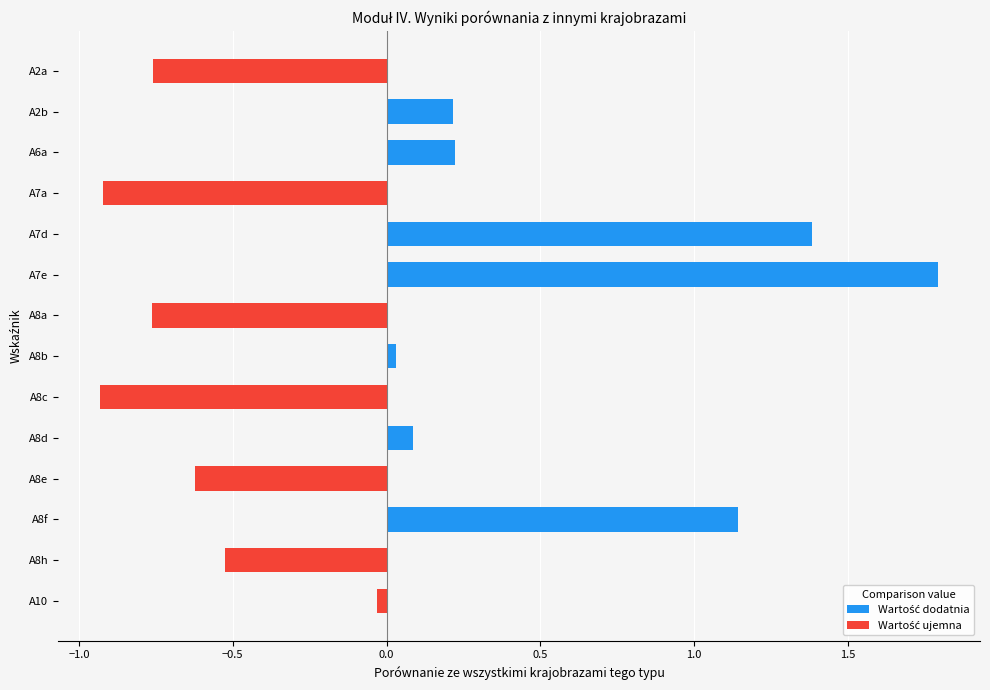

Count the number of values greater than 0.

7